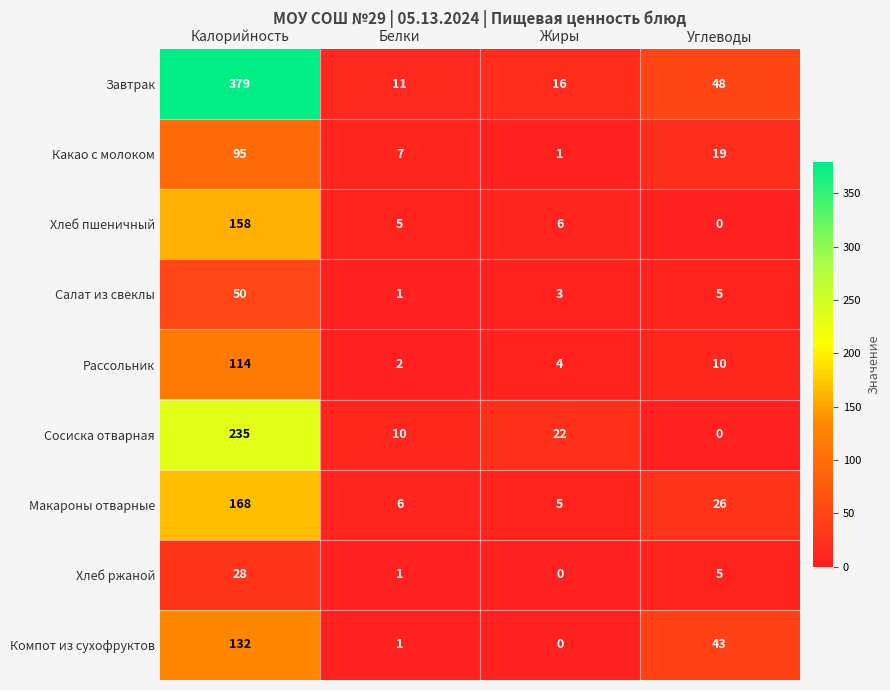

The value of Компот из сухофруктов at Углеводы is 43. True or false?

True